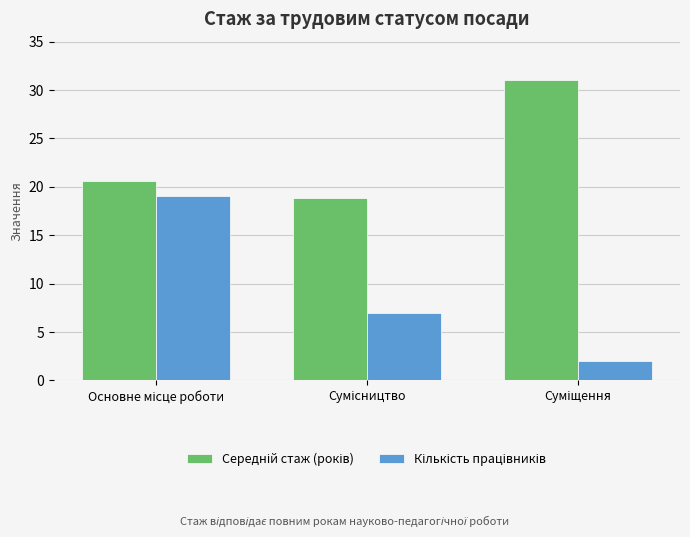

What is the maximum value shown in the chart?

31.0